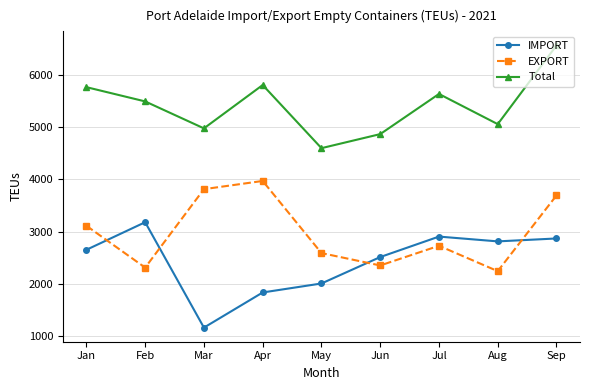

Which label corresponds to the largest value in the chart?

Sep